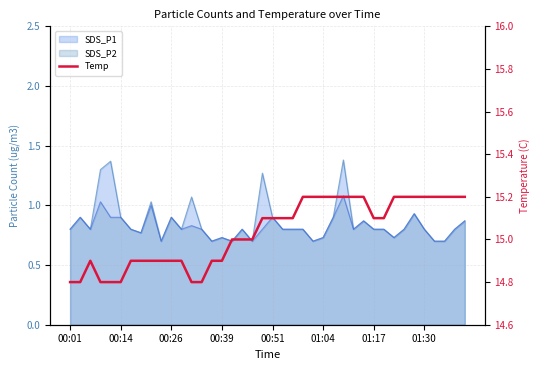

What is the difference between the second highest and second lowest values?

0.4